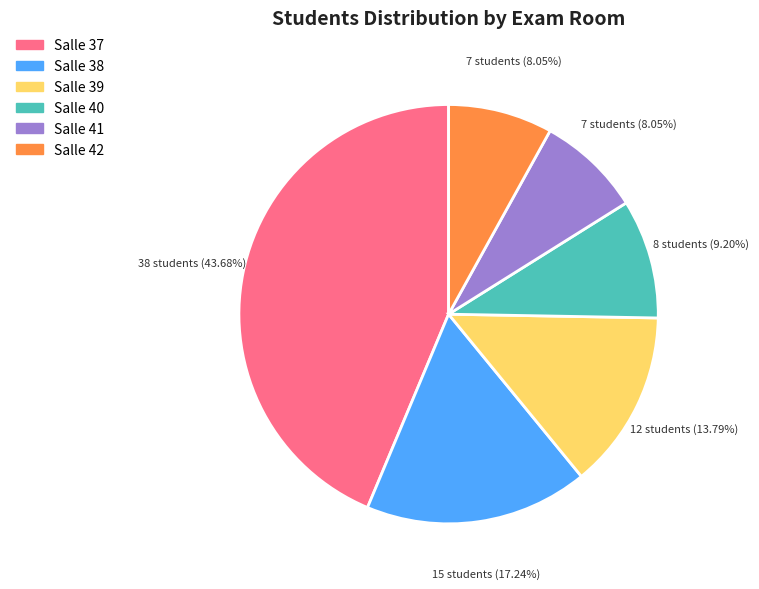

Is it true that Salle 40 is 9% of the pie?

True